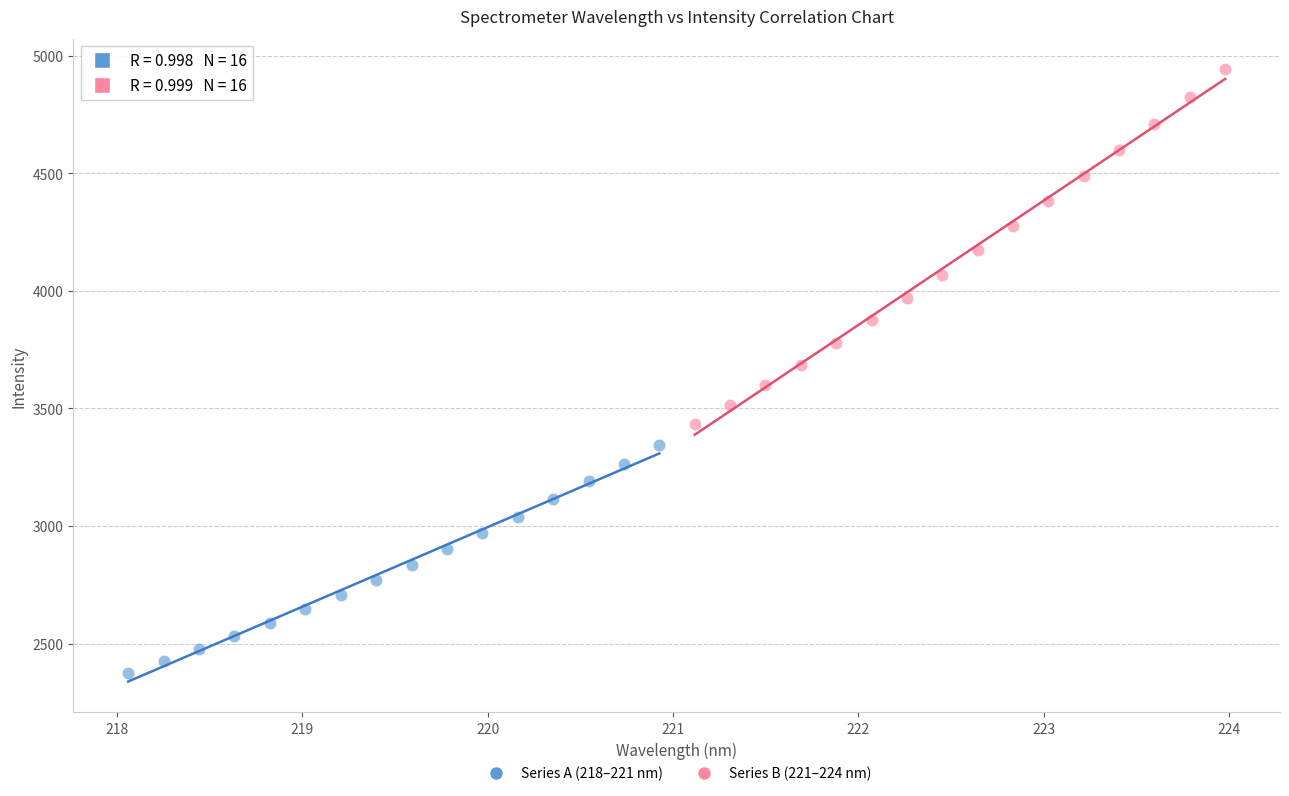

Which series contains the lowest Y value?

Series A (218–221 nm)